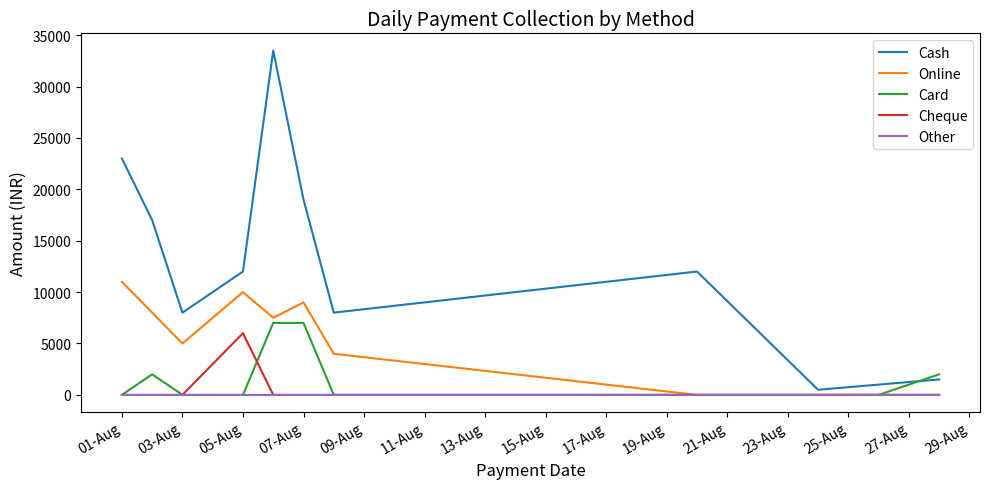

Which series has the largest range (max minus min)?

Cash